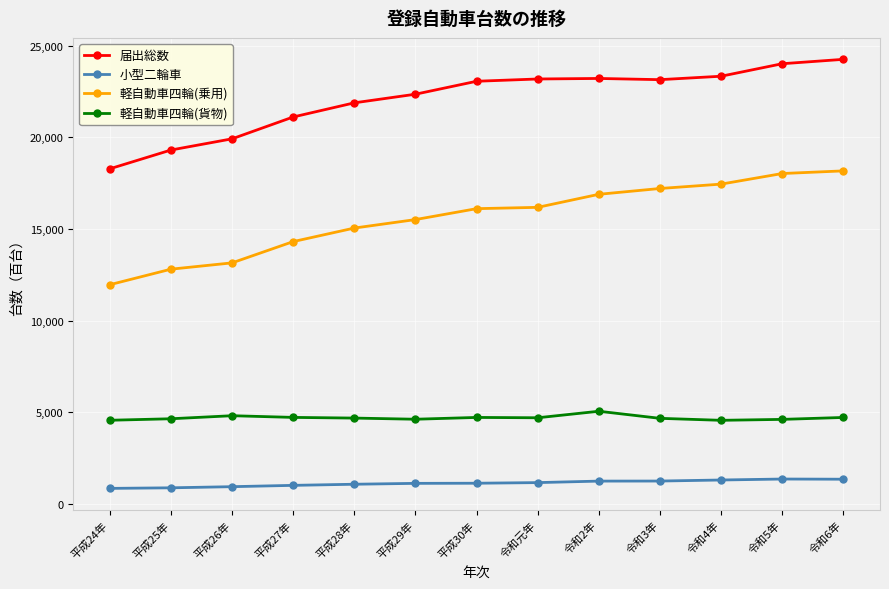

Is the value of 軽自動車四輪(乗用) at 平成30年 greater than the value of 軽自動車四輪(貨物) at 平成27年?

Yes